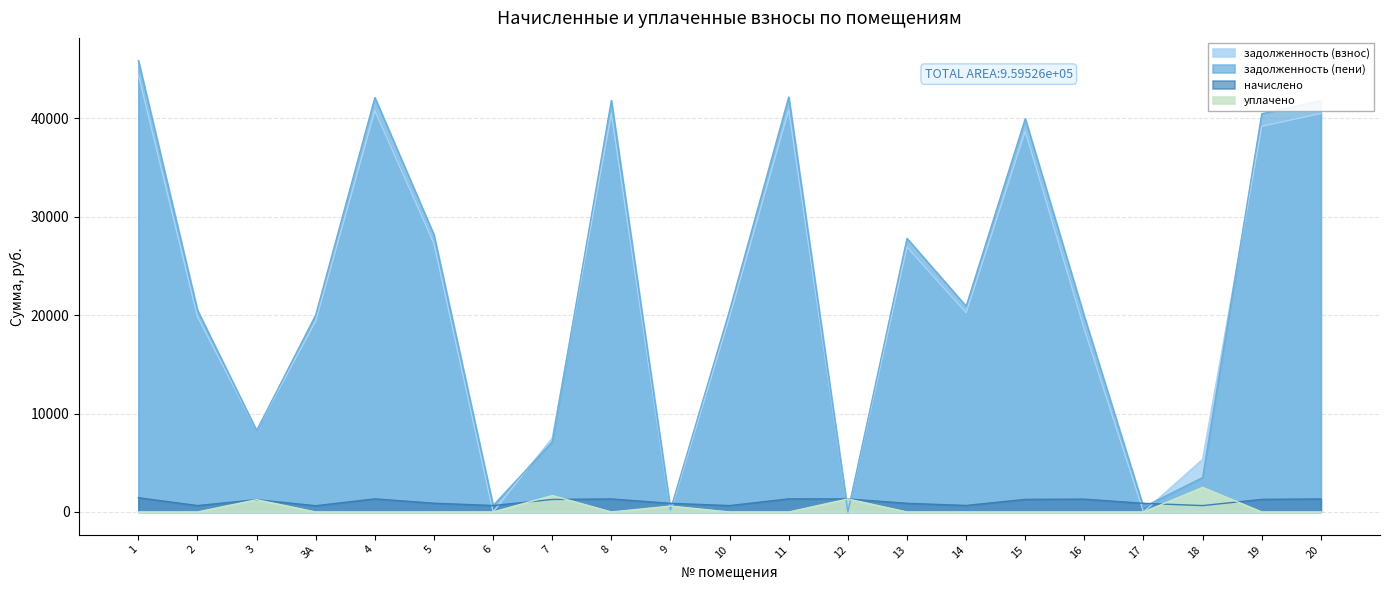

True or false: начислено has a value of 632.4 at 3А.

True